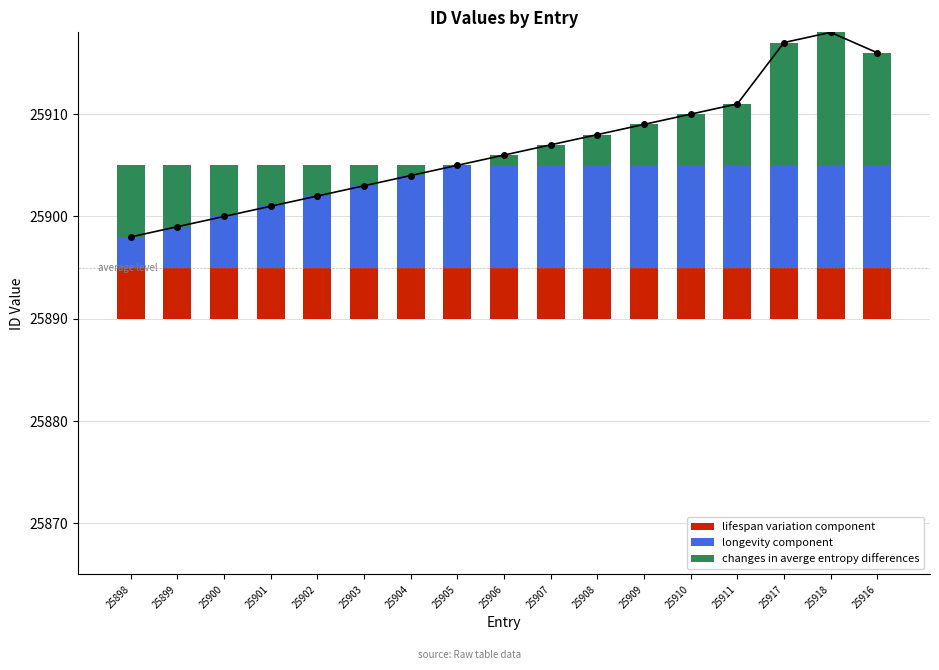

The value of longevity component at 25901 is 15. True or false?

False